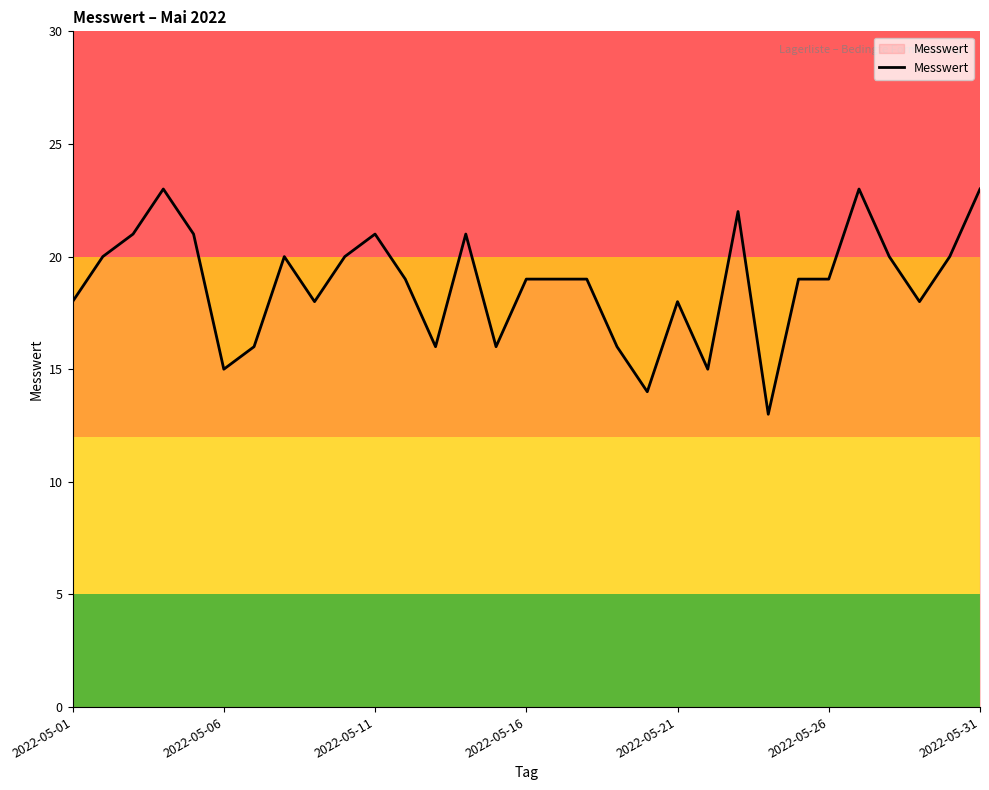

What is the greatest value displayed?

23